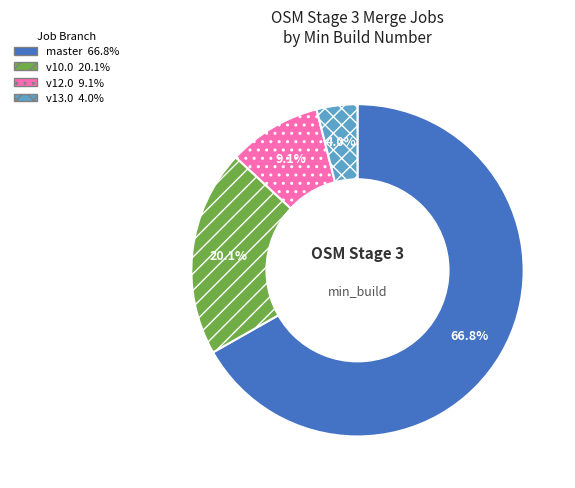

How many slices are in this pie chart?

4